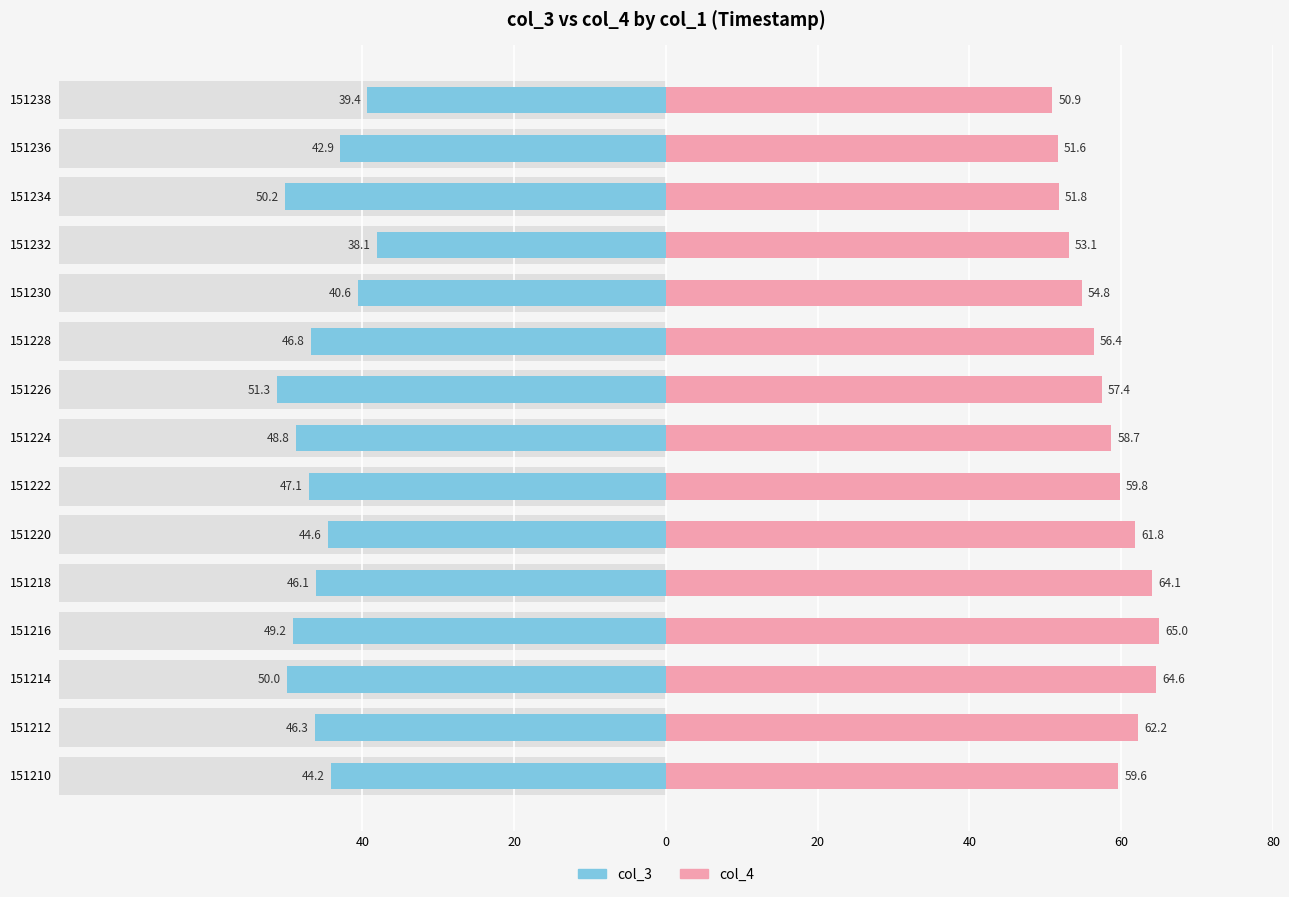

What is the minimum value for col_4?

50.9